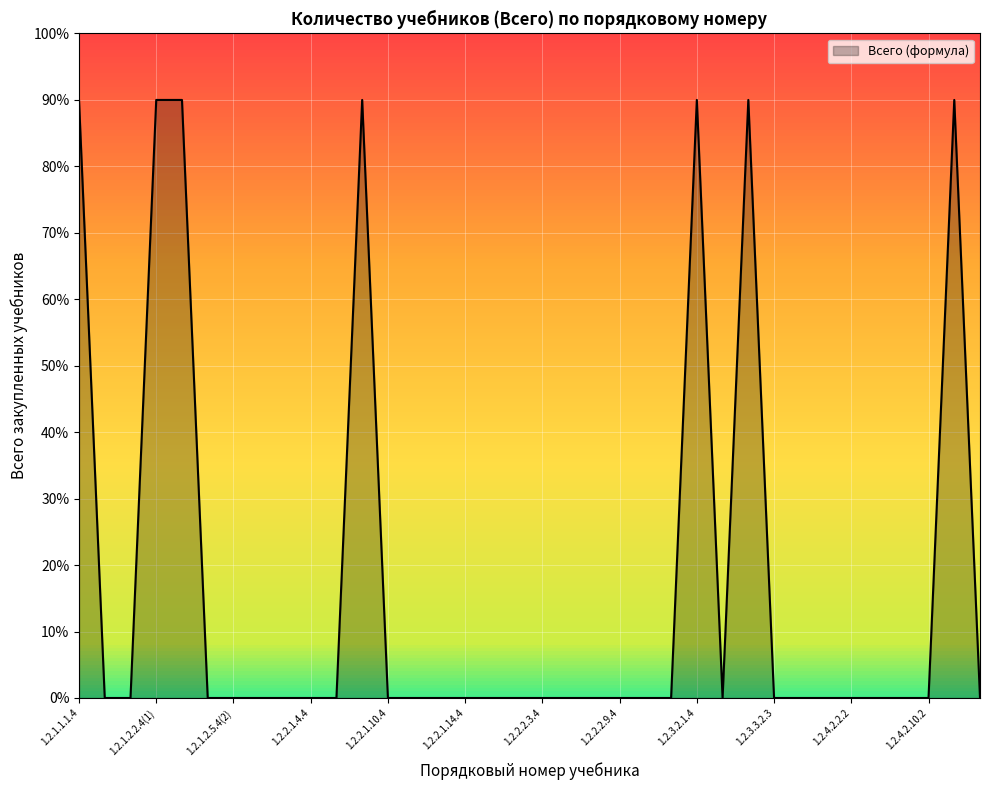

How many lines are shown in the chart?

1